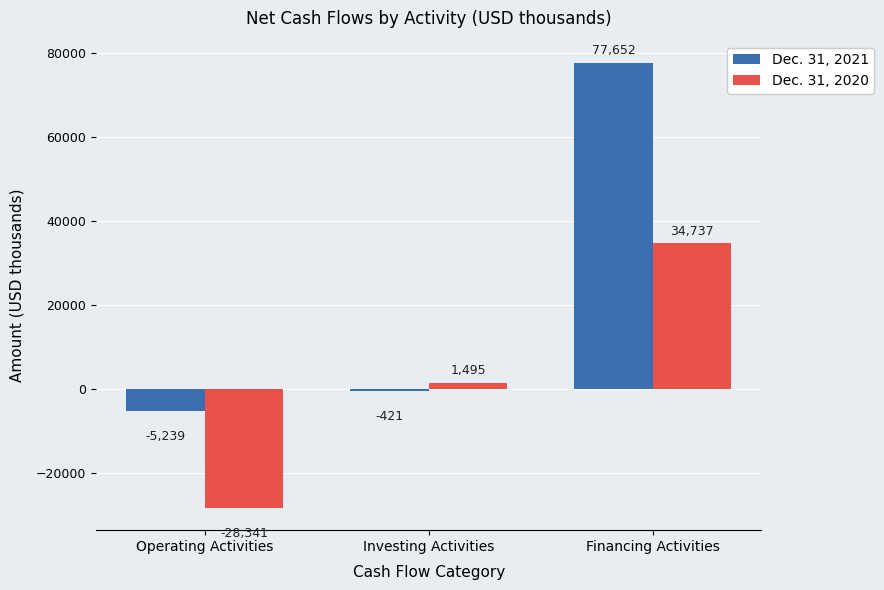

What is the sum of the Dec. 31, 2020 values at Financing Activities and Operating Activities?

6396